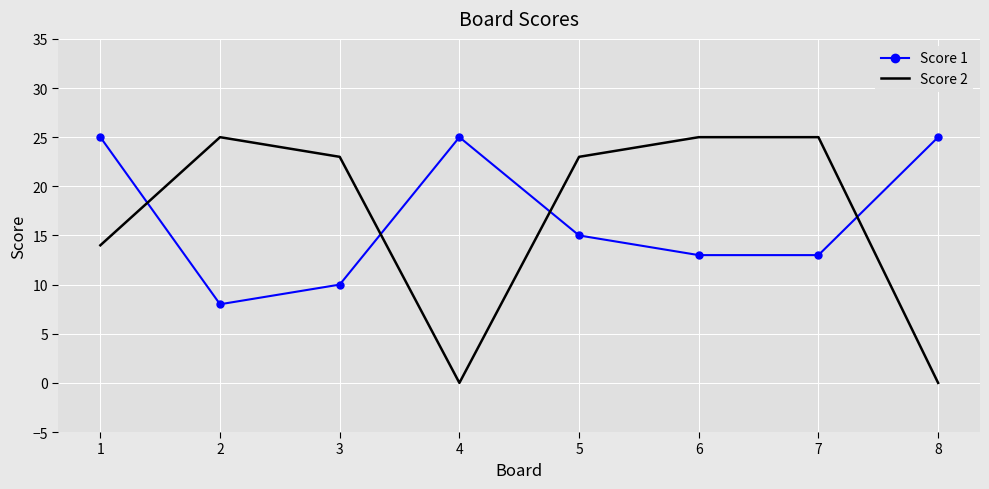

What is the maximum value shown in the chart?

25